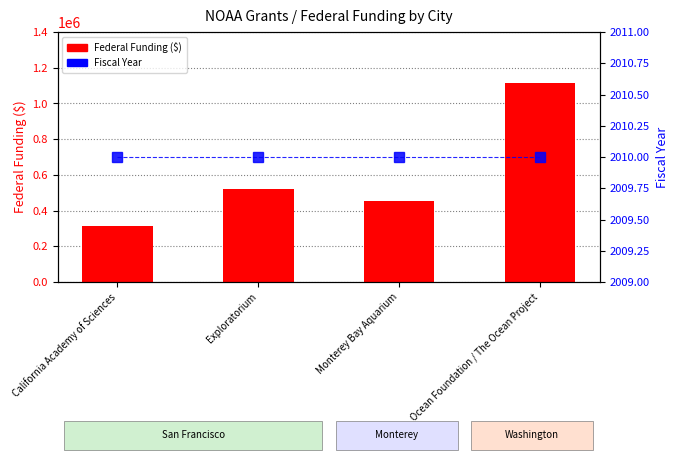

What is the label of the 2nd bar from the right?

Monterey Bay Aquarium